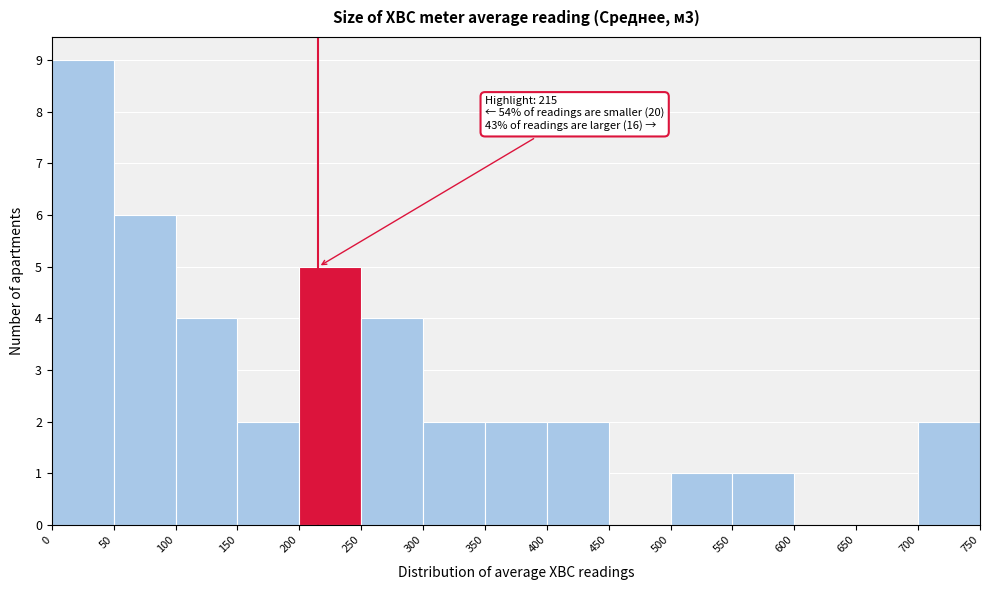

Which range on the x-axis has the tallest bar?

0 to 50